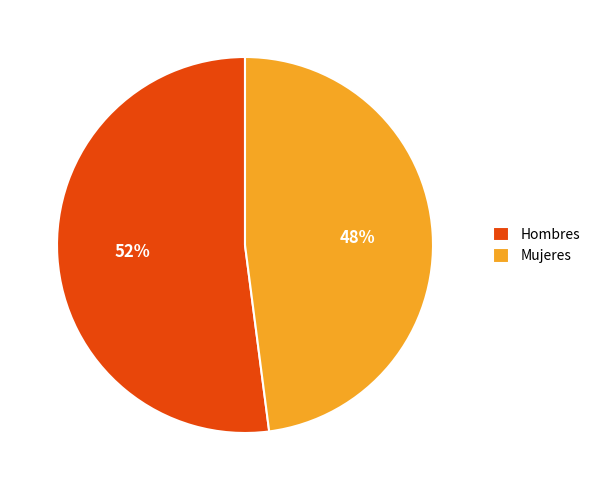

Is there any slice that represents more than half of the pie?

Yes